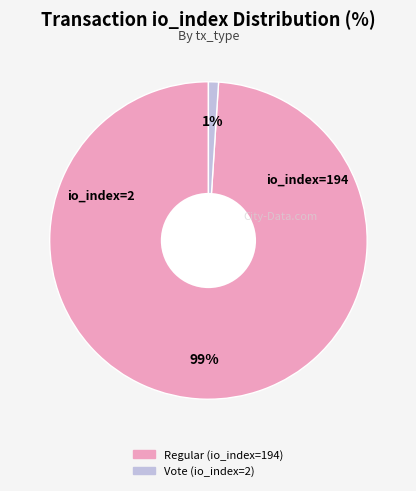

What is the majority slice?

Regular (io_index=194)